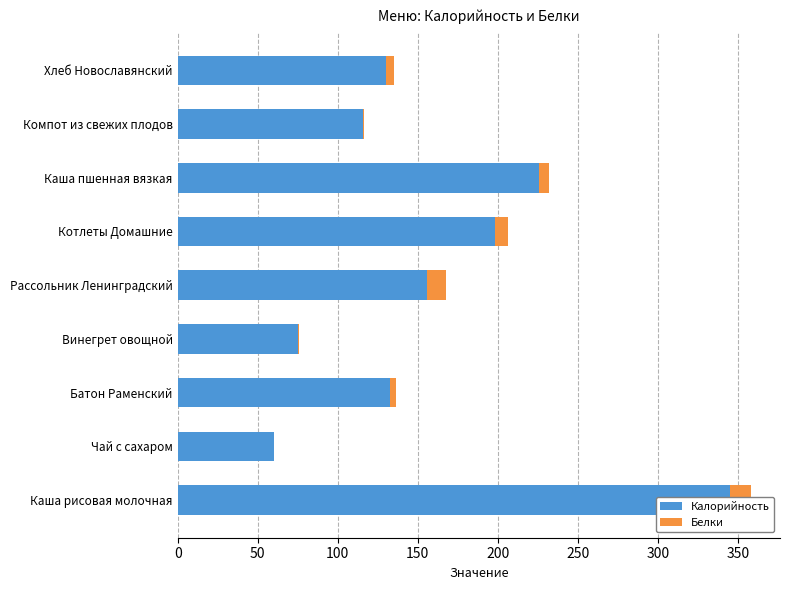

What is the difference between the maximum and minimum values in the Белки series?

13.4